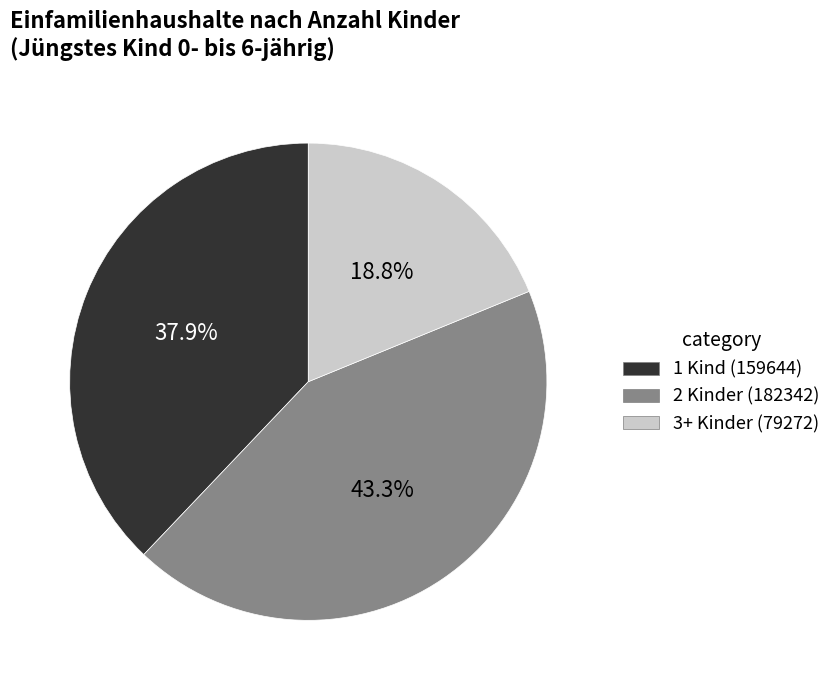

How many slices are in this pie chart?

3